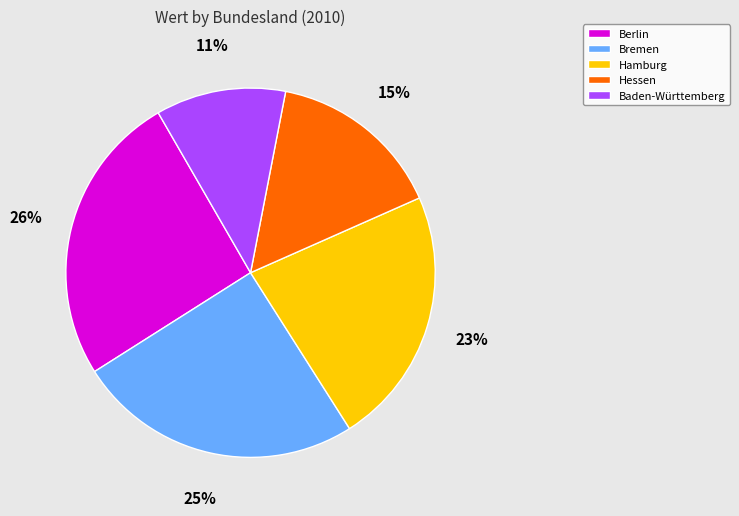

Is there a majority slice in this chart?

No